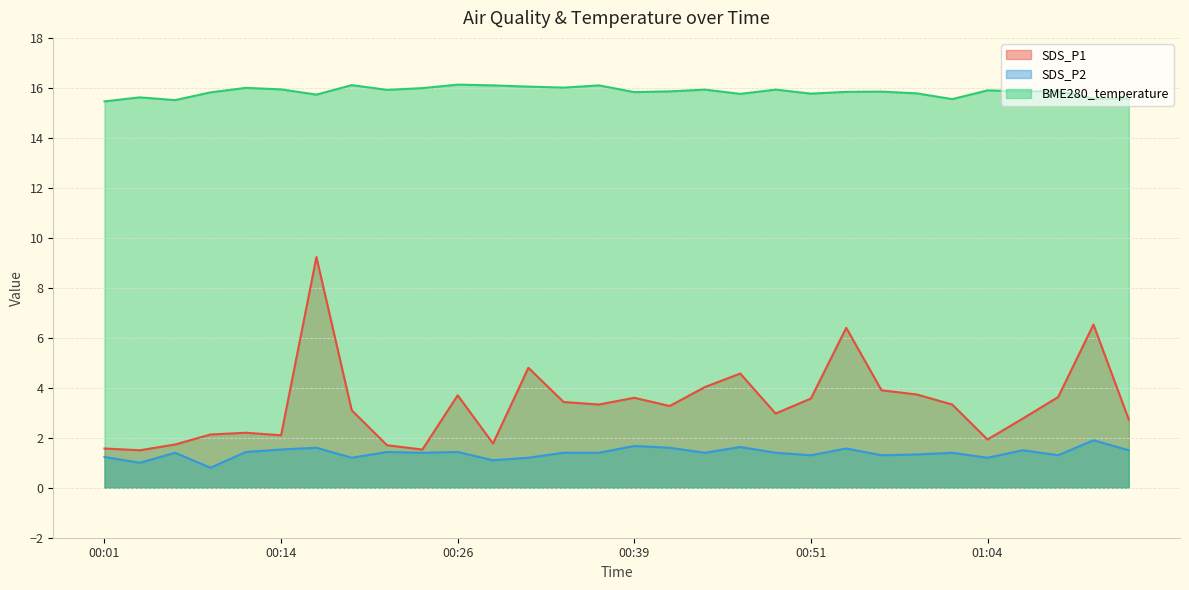

What are all the series names shown in the legend?

SDS_P1, SDS_P2, BME280_temperature